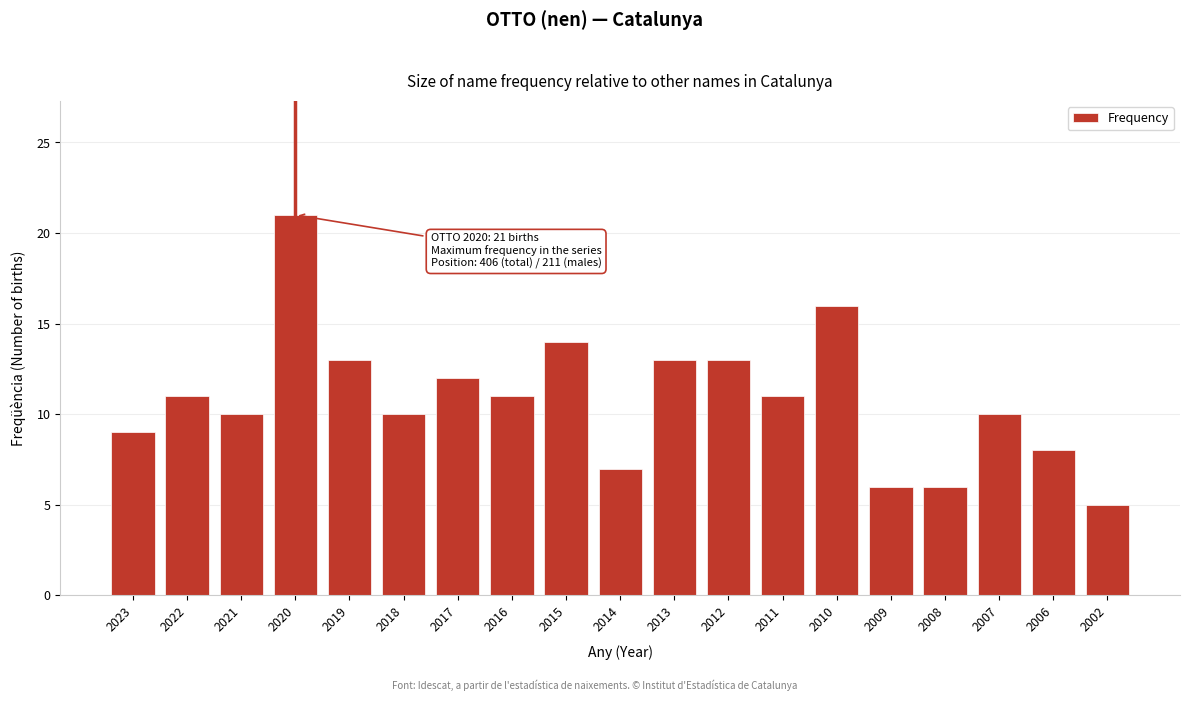

Reading left to right, transcribe all the data shown in this chart.

9	11	10	21	13	10	12	11	14	7	13	13	11	16	6	6	10	8	5